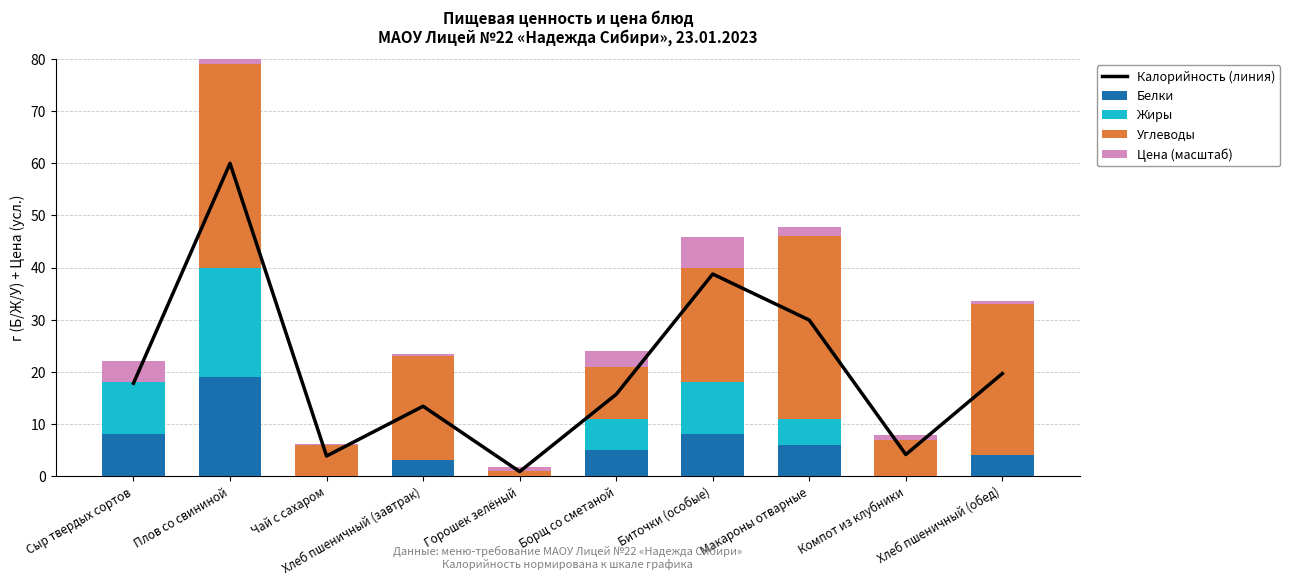

Where does the Жиры series first go above 5?

Сыр твердых сортов